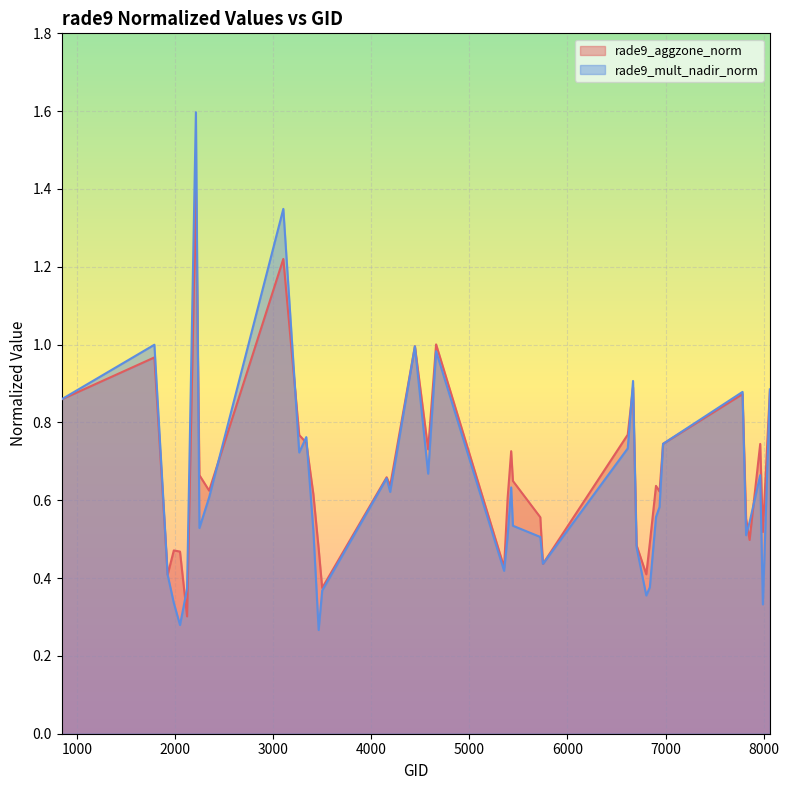

What is the sum of the rade9_mult_nadir_norm values at 2249 and 3104?

1.9